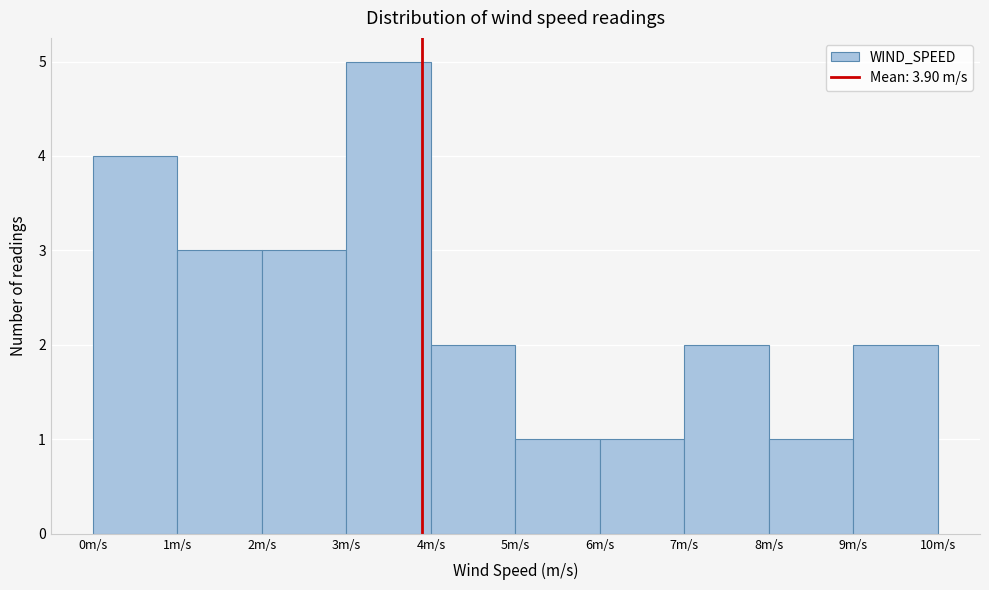

Reading left to right, transcribe this chart: for each bar, give the range it covers on the x-axis and its height. The values are not printed on the chart, so give them approximately, as read against the axis.

0 to 1: 4
1 to 2: 3
2 to 3: 3
3 to 4: 5
4 to 5: 2
5 to 6: 1
6 to 7: 1
7 to 8: 2
8 to 9: 1
9 to 10: 2